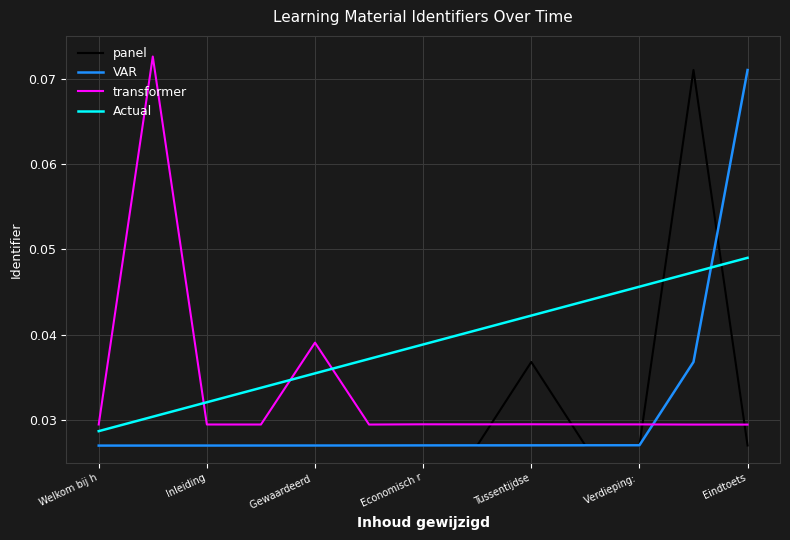

After their last crossing, which series has the higher values: Actual or transformer?

Actual